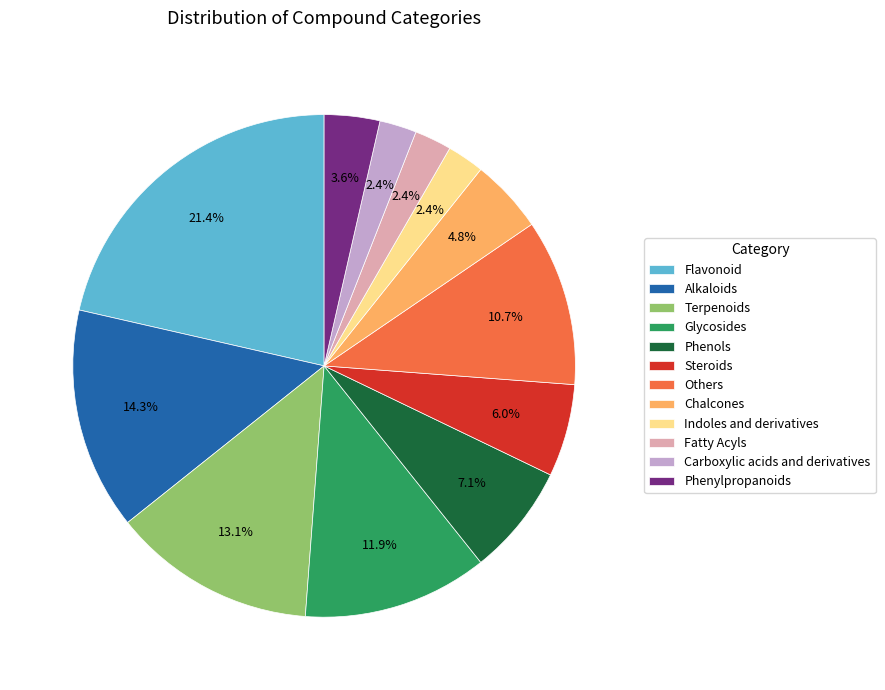

What is the ratio of the value at Fatty Acyls to the value at Phenylpropanoids?

0.7